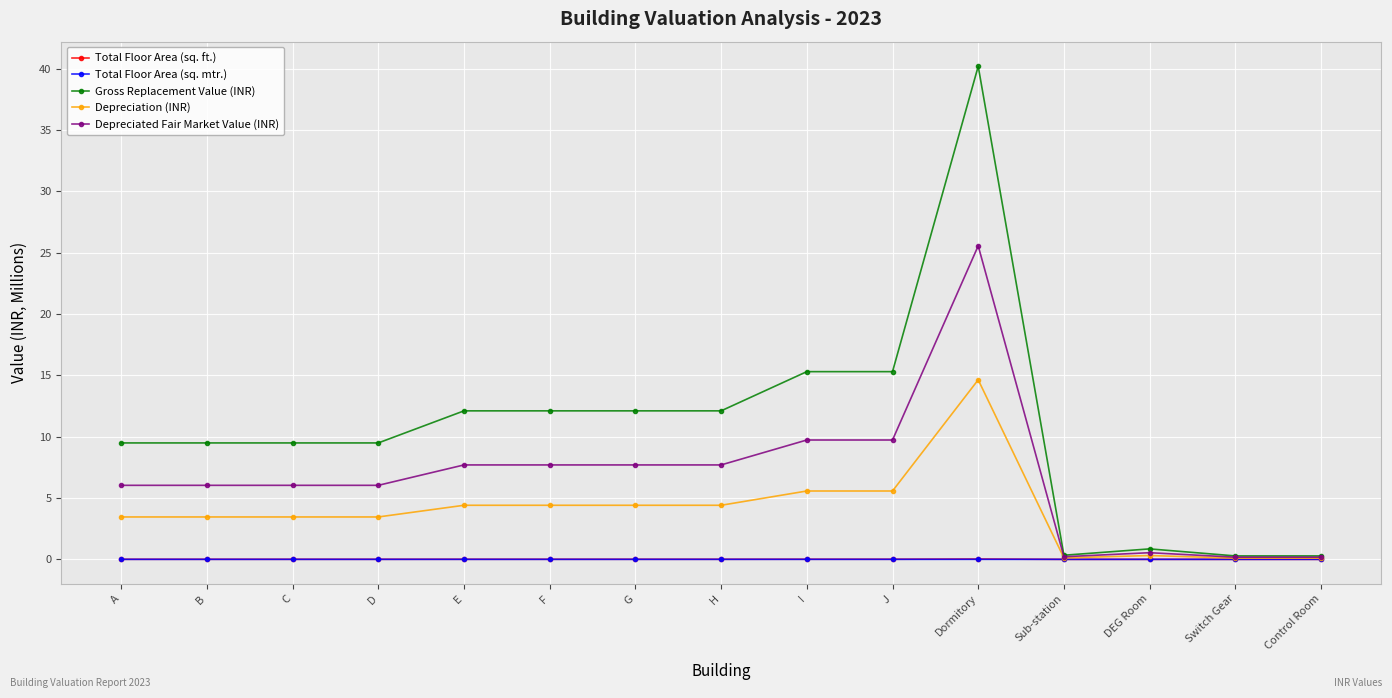

What is the label of the 1st point from the left?

A